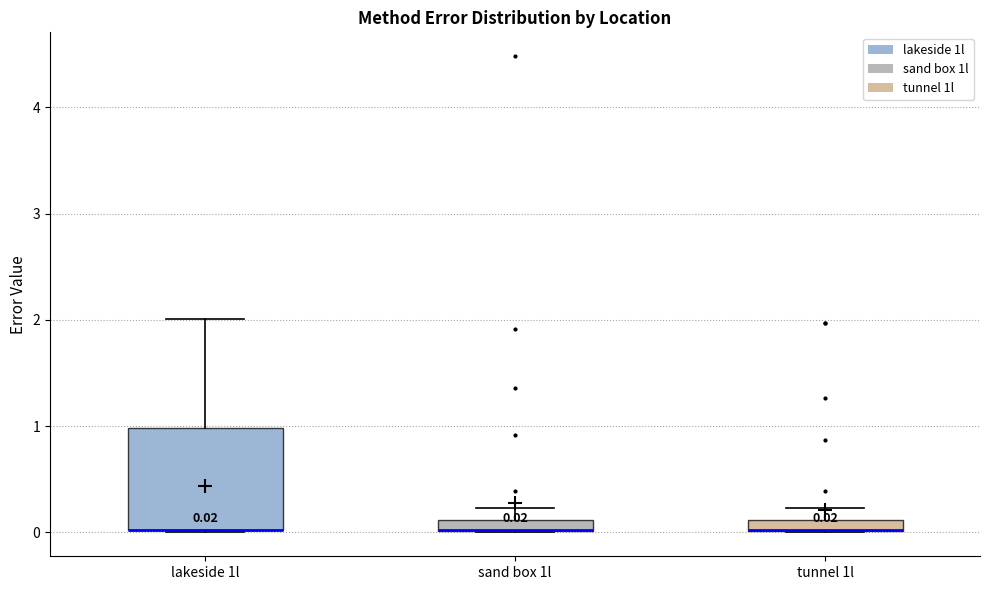

Comparing the boxes themselves (not the whiskers), which one is the tallest?

lakeside 1l